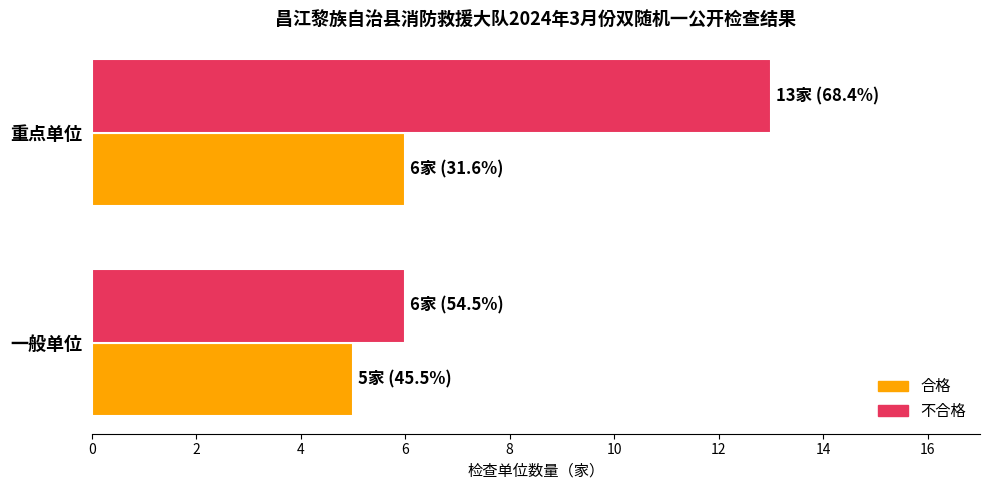

What is the greatest value displayed?

13